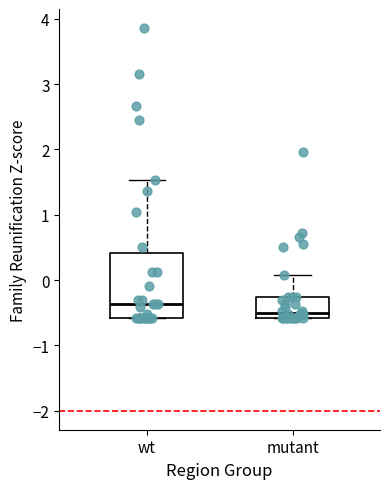

Where is the lower edge of the box for mutant on the y-axis? The values are not printed on the chart, so give them approximately, as read against the axis.

-0.6